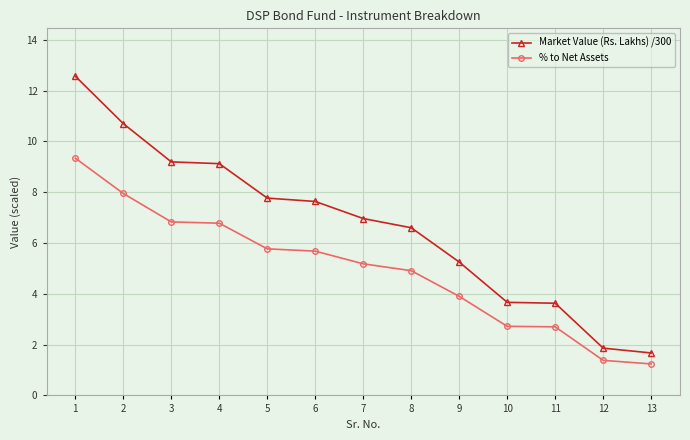

At how many categories does at least one series exceed 5?

9